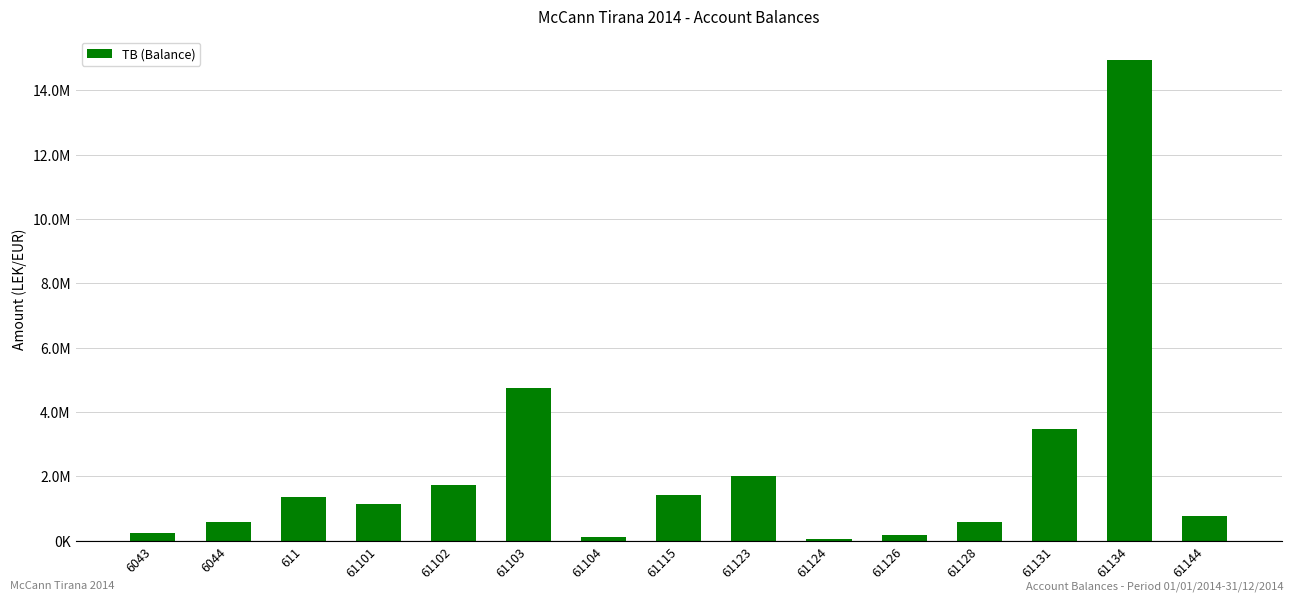

Are the bars horizontal?

No